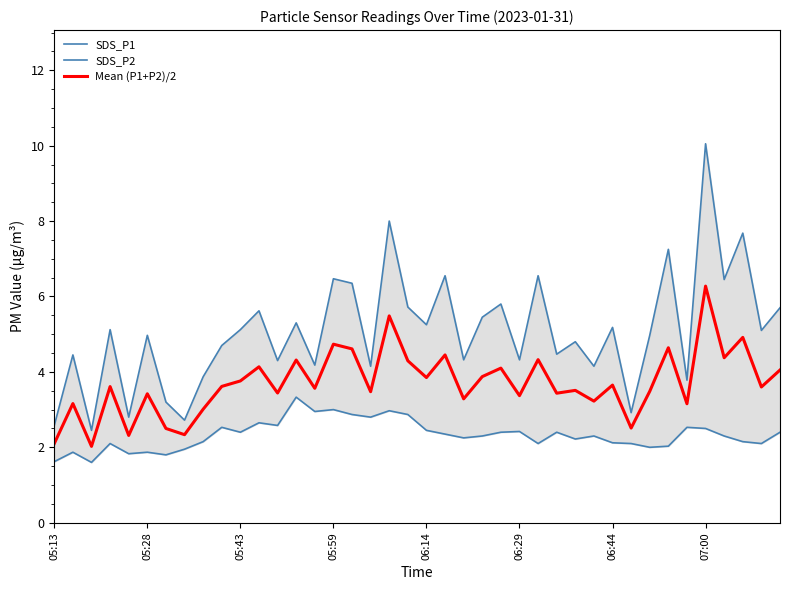

Count the number of data series in this chart.

3